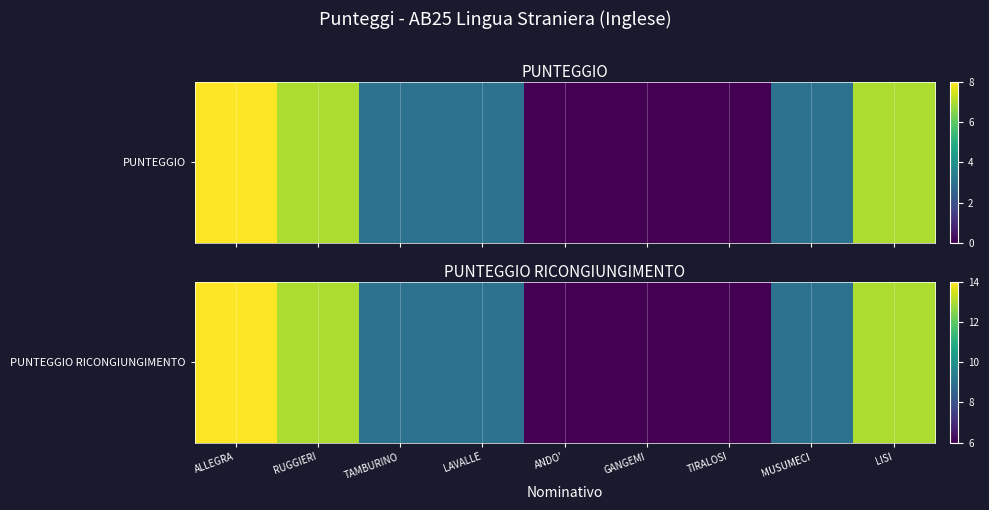

Reading left to right, list all the values displayed in this chart.

ALLEGRA=14	RUGGIERI=13	TAMBURINO=9	LAVALLE=9	ANDO'=6	GANGEMI=6	TIRALOSI=6	MUSUMECI=9	LISI=13